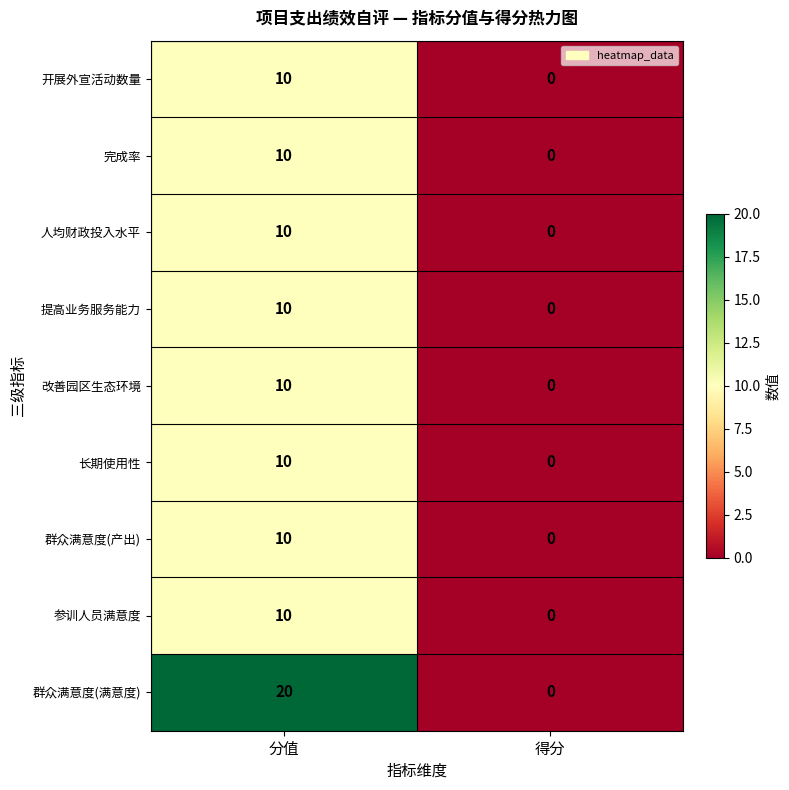

Which series changed the most between 分值 and 得分?

群众满意度(满意度)